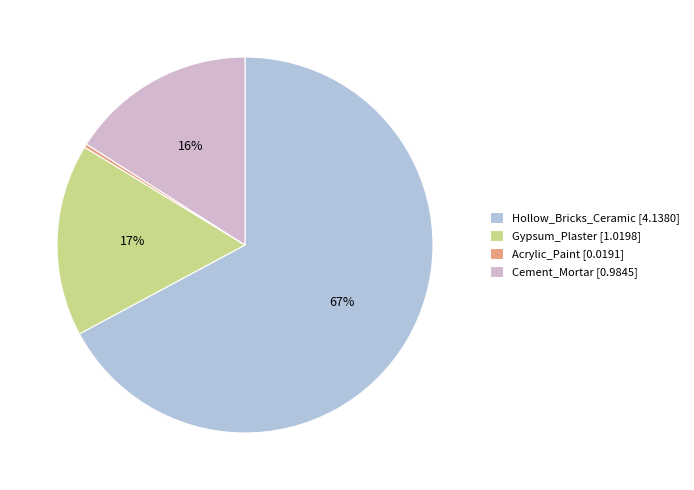

The Cement_Mortar slice represents 28% of the pie. True or false?

False